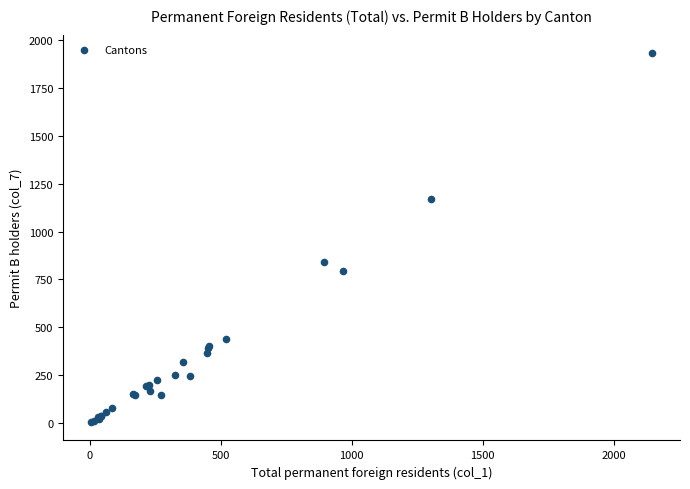

What Y value in the scatter plot is closest to 968?

841